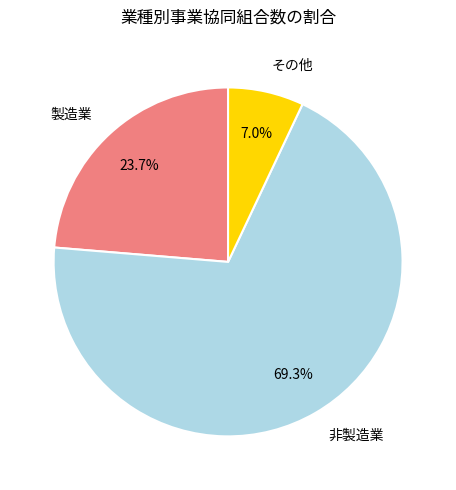

Which has a higher value, 非製造業 or その他?

非製造業